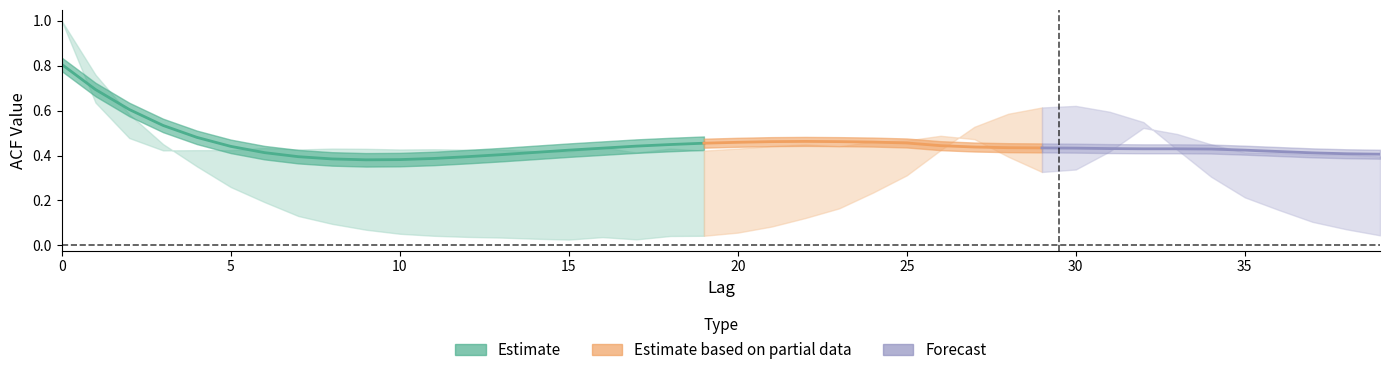

Reading right to left, transcribe all the data shown in this chart.

acf_li: 0.0	0.1	0.1	0.2	0.2	0.3	0.4	0.5	0.6	0.6	0.6	0.6	0.5	0.4	0.3	0.2	0.2	0.1	0.1	0.1	0.0	0.0	0.0	0.0	0.0	0.0	0.0	0.0	0.0	0.1	0.1	0.1	0.1	0.2	0.3	0.4	0.5	0.6	0.8	1.0
acf_shown: 0.4	0.4	0.4	0.4	0.4	0.5	0.5	0.5	0.4	0.3	0.3	0.4	0.5	0.5	0.5	0.5	0.4	0.4	0.4	0.4	0.4	0.4	0.4	0.4	0.4	0.4	0.4	0.4	0.4	0.4	0.4	0.4	0.4	0.4	0.4	0.4	0.4	0.5	0.6	1.0
acf_shown_smooth: 0.4	0.4	0.4	0.4	0.4	0.4	0.4	0.4	0.4	0.4	0.4	0.4	0.4	0.4	0.5	0.5	0.5	0.5	0.5	0.5	0.5	0.4	0.4	0.4	0.4	0.4	0.4	0.4	0.4	0.4	0.4	0.4	0.4	0.4	0.4	0.5	0.5	0.6	0.7	0.8